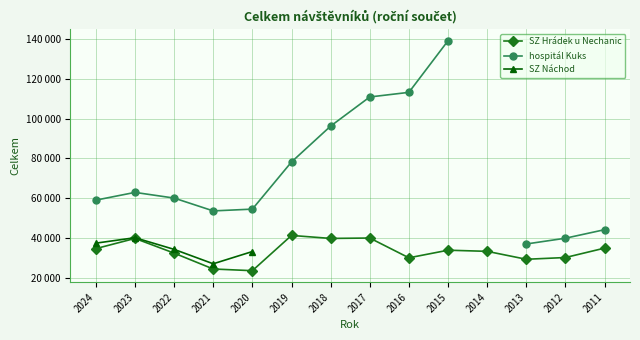

At which label does SZ Náchod reach its minimum?

2021